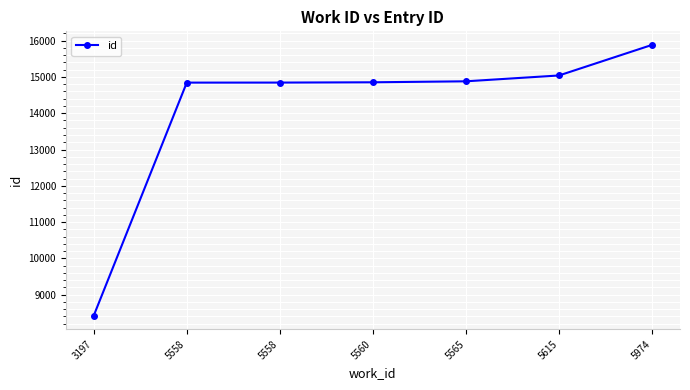

What is the change in value from 5558 to 5615?

+196